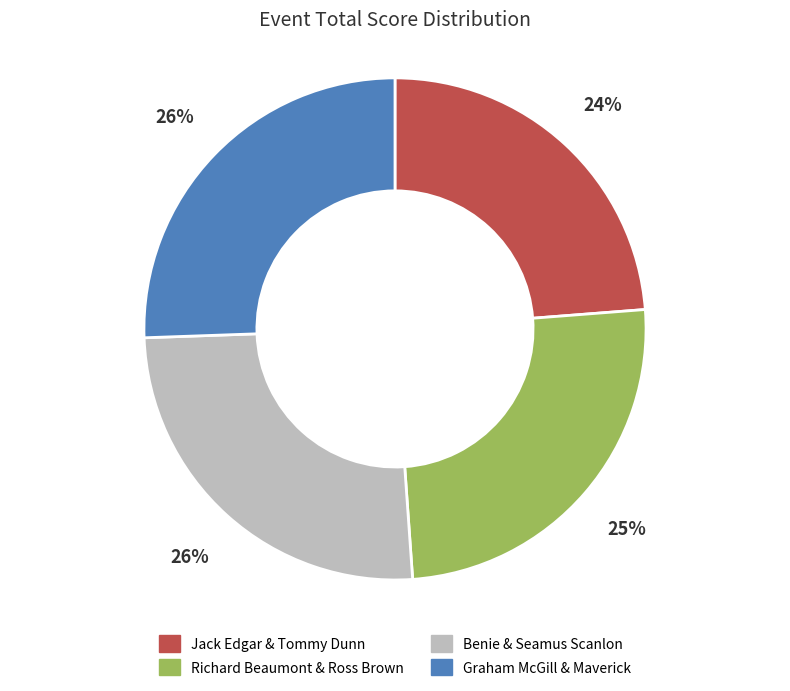

Which category has the smallest portion of the pie?

Jack Edgar & Tommy Dunn